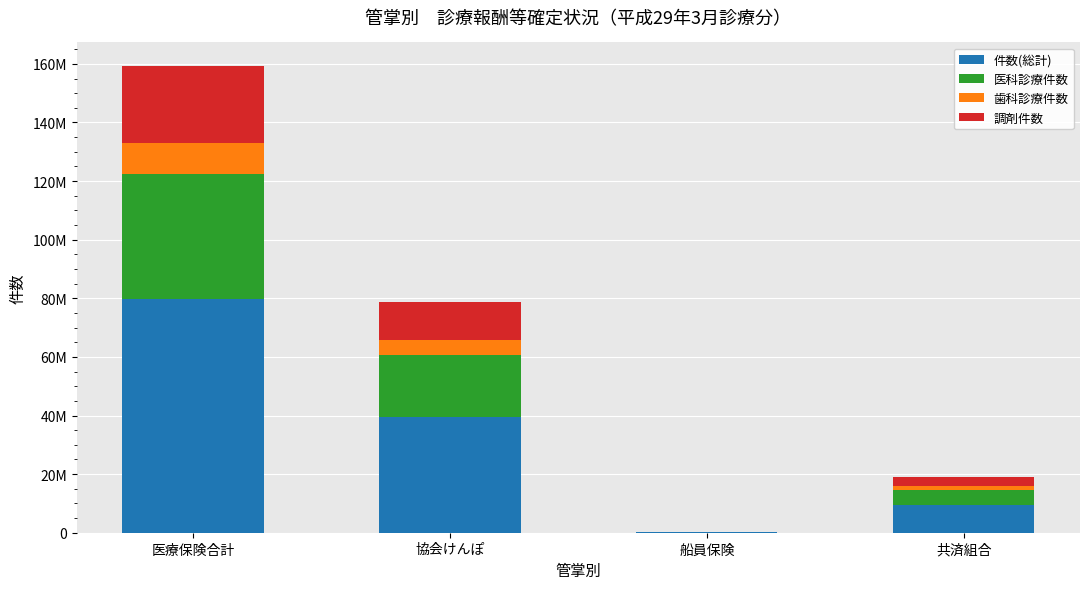

Rank the categories by 歯科診療件数 value from lowest to highest.

船員保険, 共済組合, 協会けんぽ, 医療保険合計